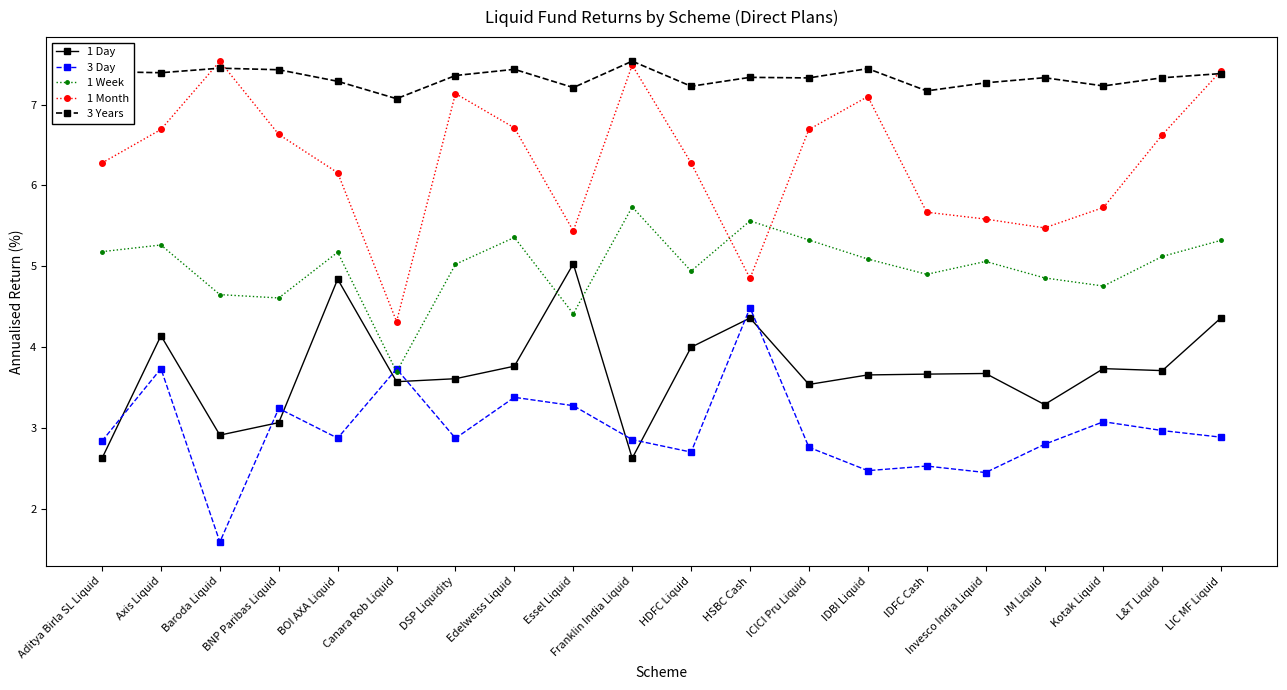

Which series has the largest total across all categories?

3 Years